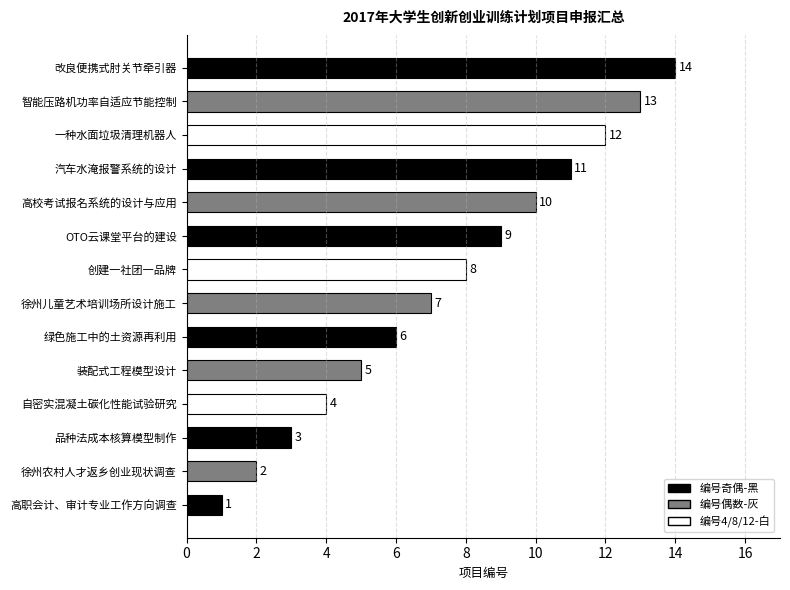

True or false: the data shows 9 at 智能压路机功率自适应节能控制.

False